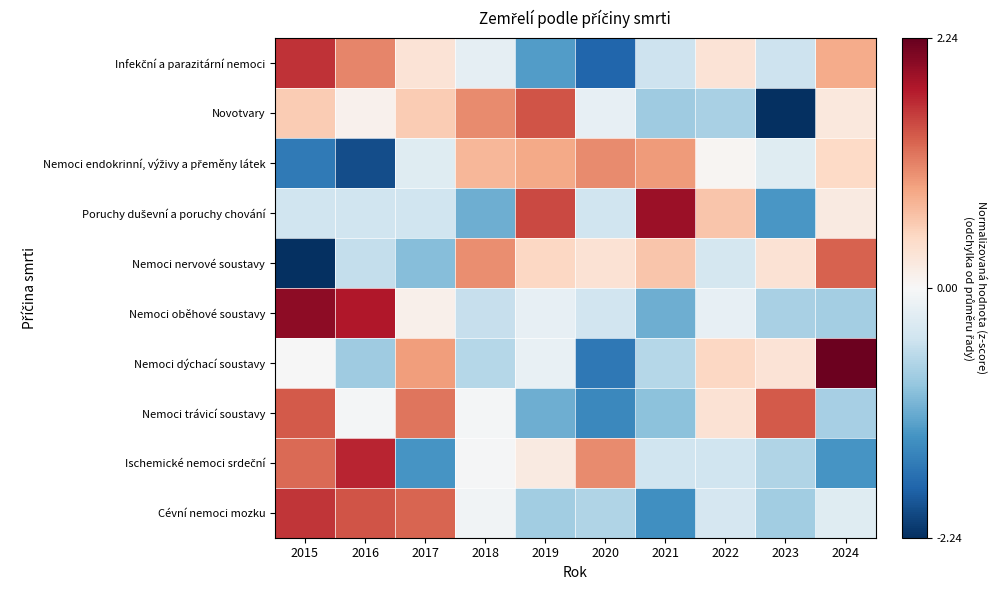

At which category does the chart reach its minimum across all series?

2015